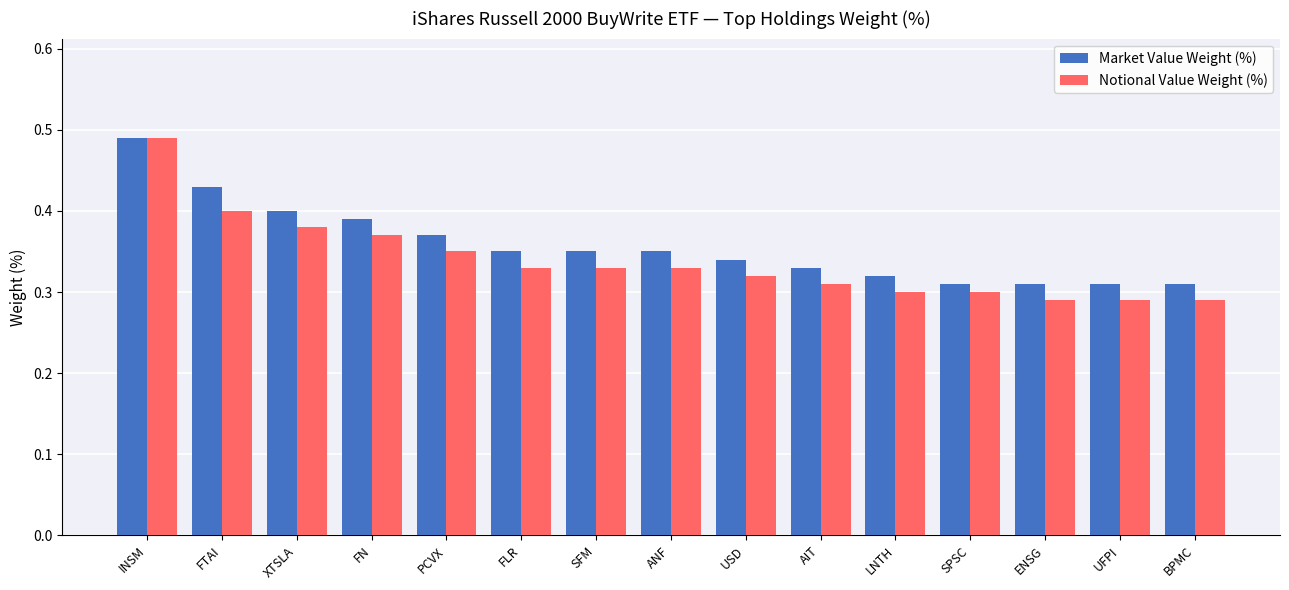

What is the sum of all Notional Value Weight (%) values?

5.1